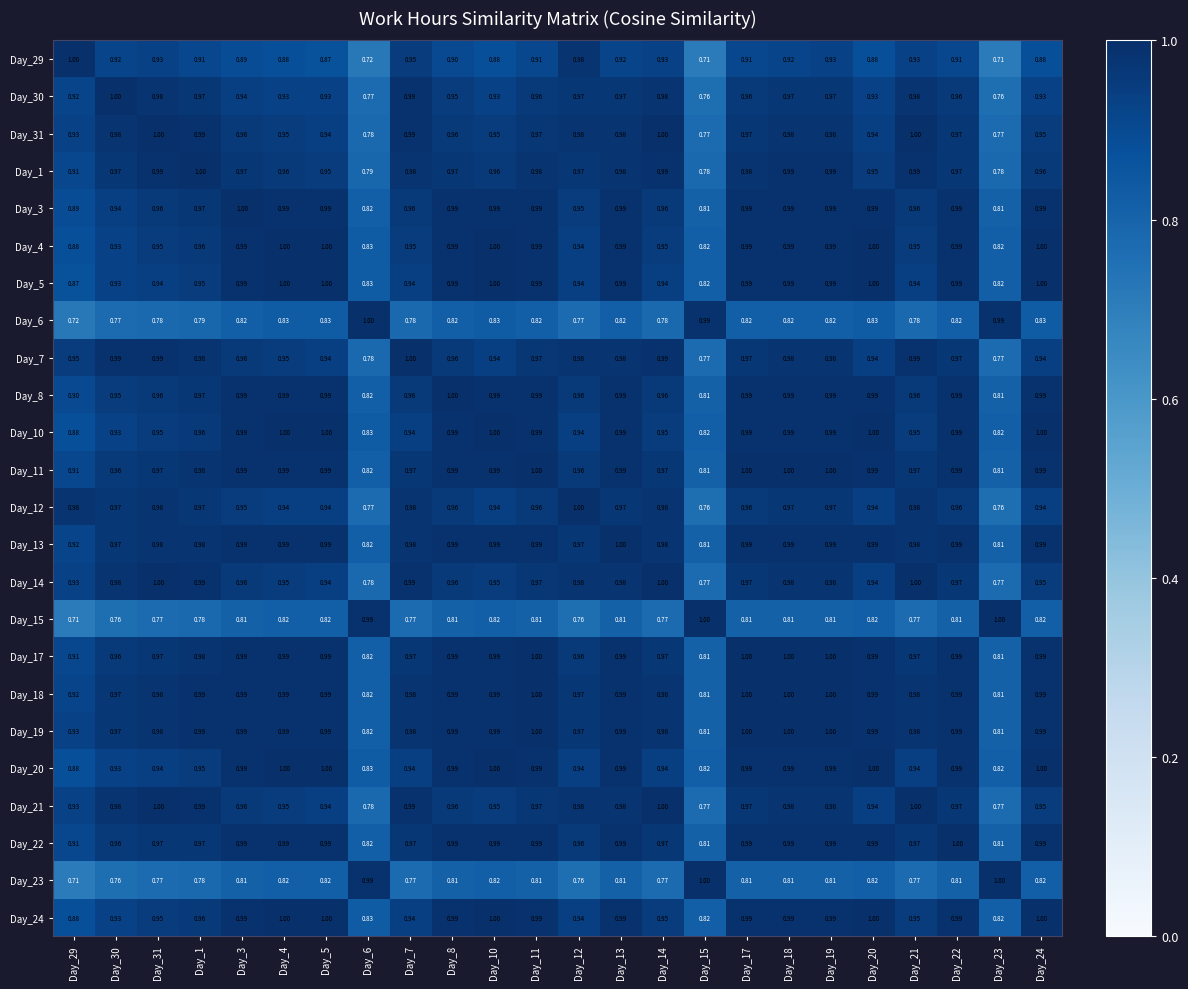

Is the value of Day_11 at Day_17 greater than the value of Day_12 at Day_21?

Yes